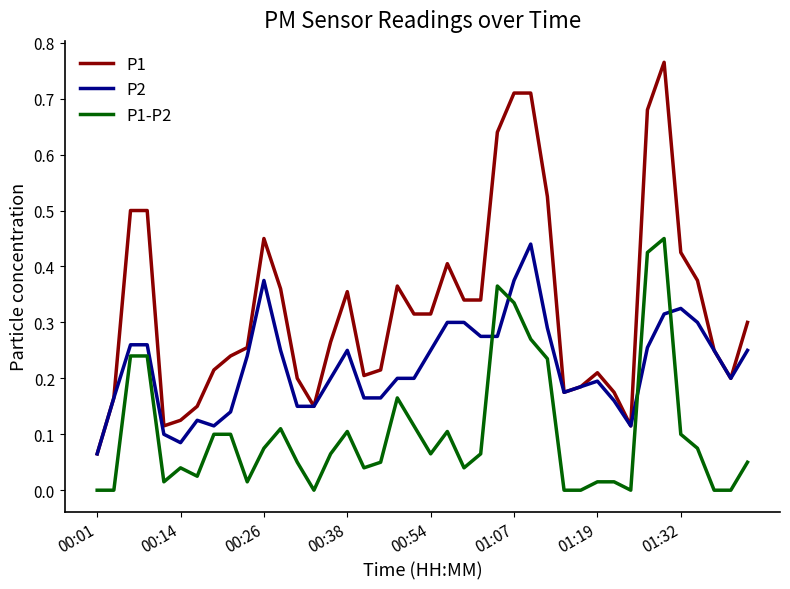

Which series has the largest total across all categories?

P1